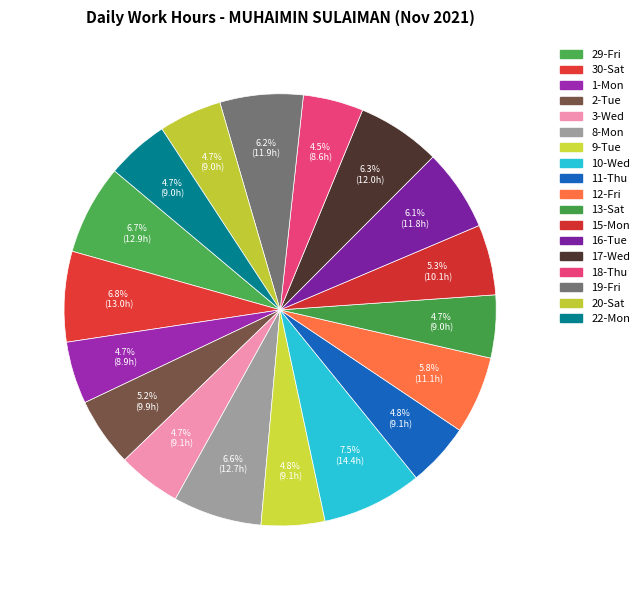

Is it true that 1-Mon is 1% of the pie?

False